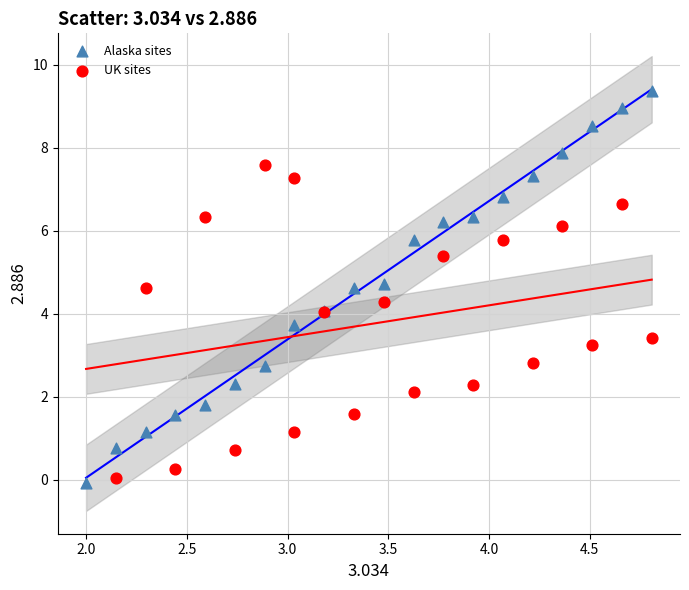

Which series reaches the minimum Y coordinate?

Alaska sites